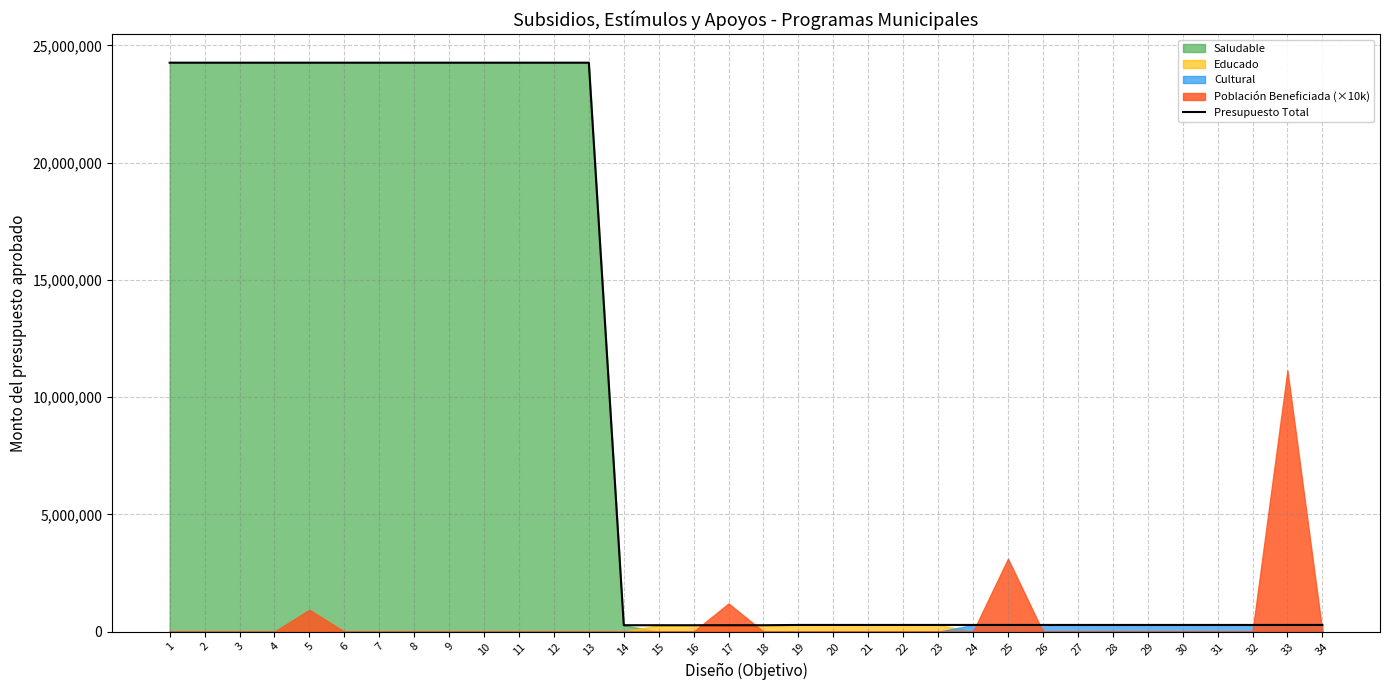

Reading right to left, what are all the values shown in this chart?

283253	283253	283253	283253	283253	283253	283253	283253	283253	283253	283253	283253	283253	283253	283253	283253	271579	271579	271579	271579	271579	24259476	24259476	24259476	24259476	24259476	24259476	24259476	24259476	24259476	24259476	24259476	24259476	24259476